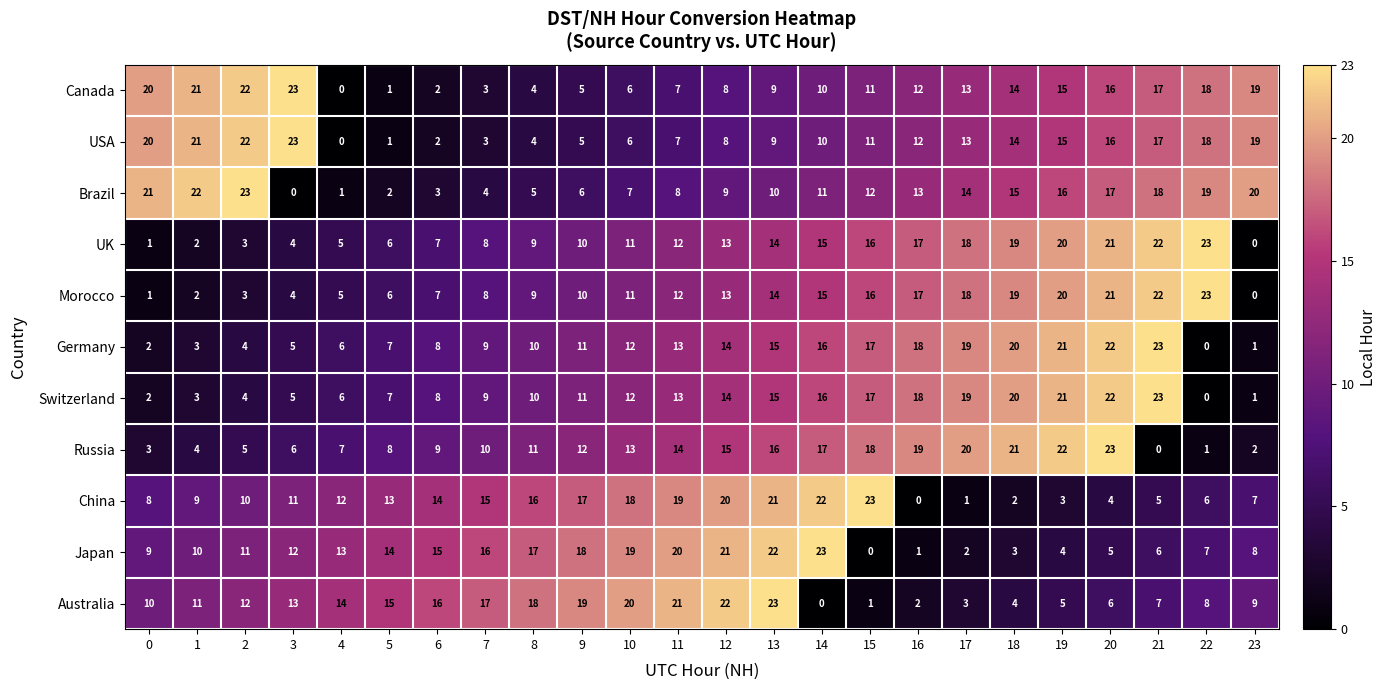

What is the spread (max minus min) of values at 10?

14